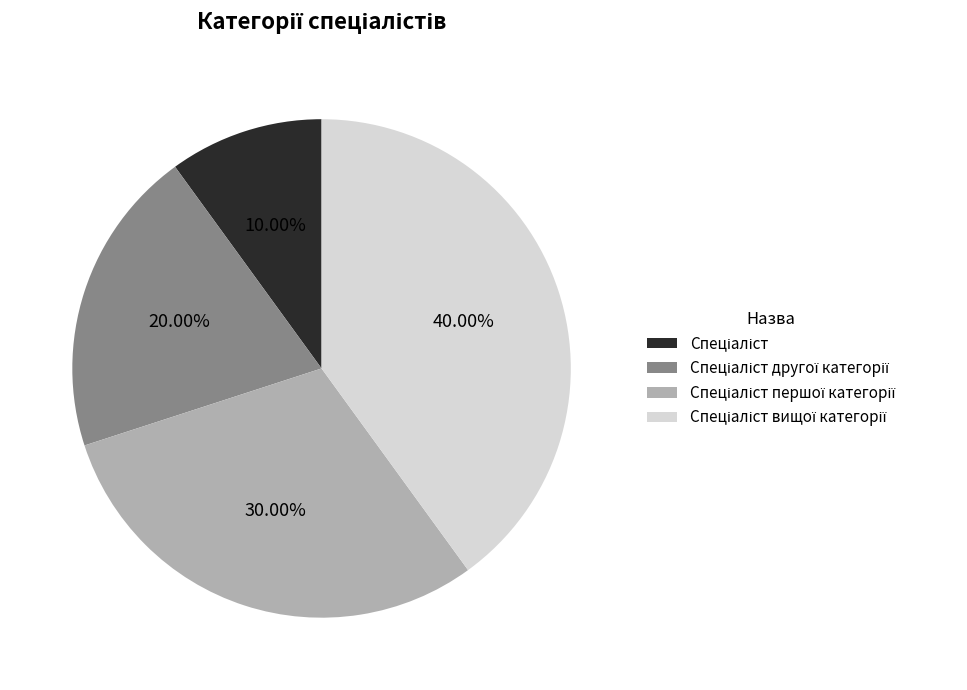

Does any single category account for the majority?

No